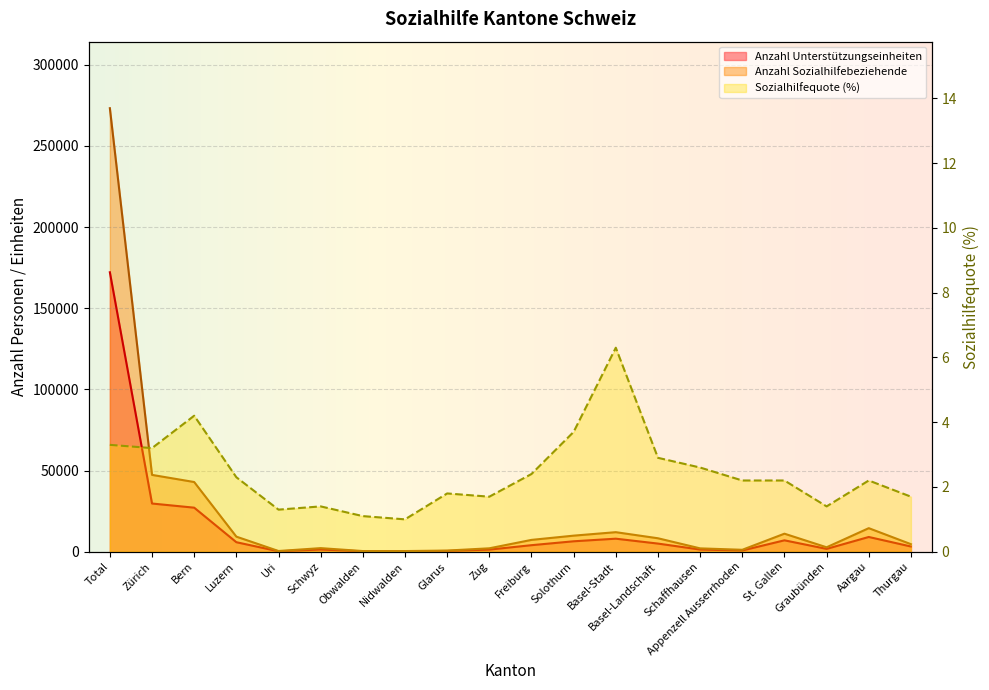

What is the total value across all series at Obwalden?

682.1